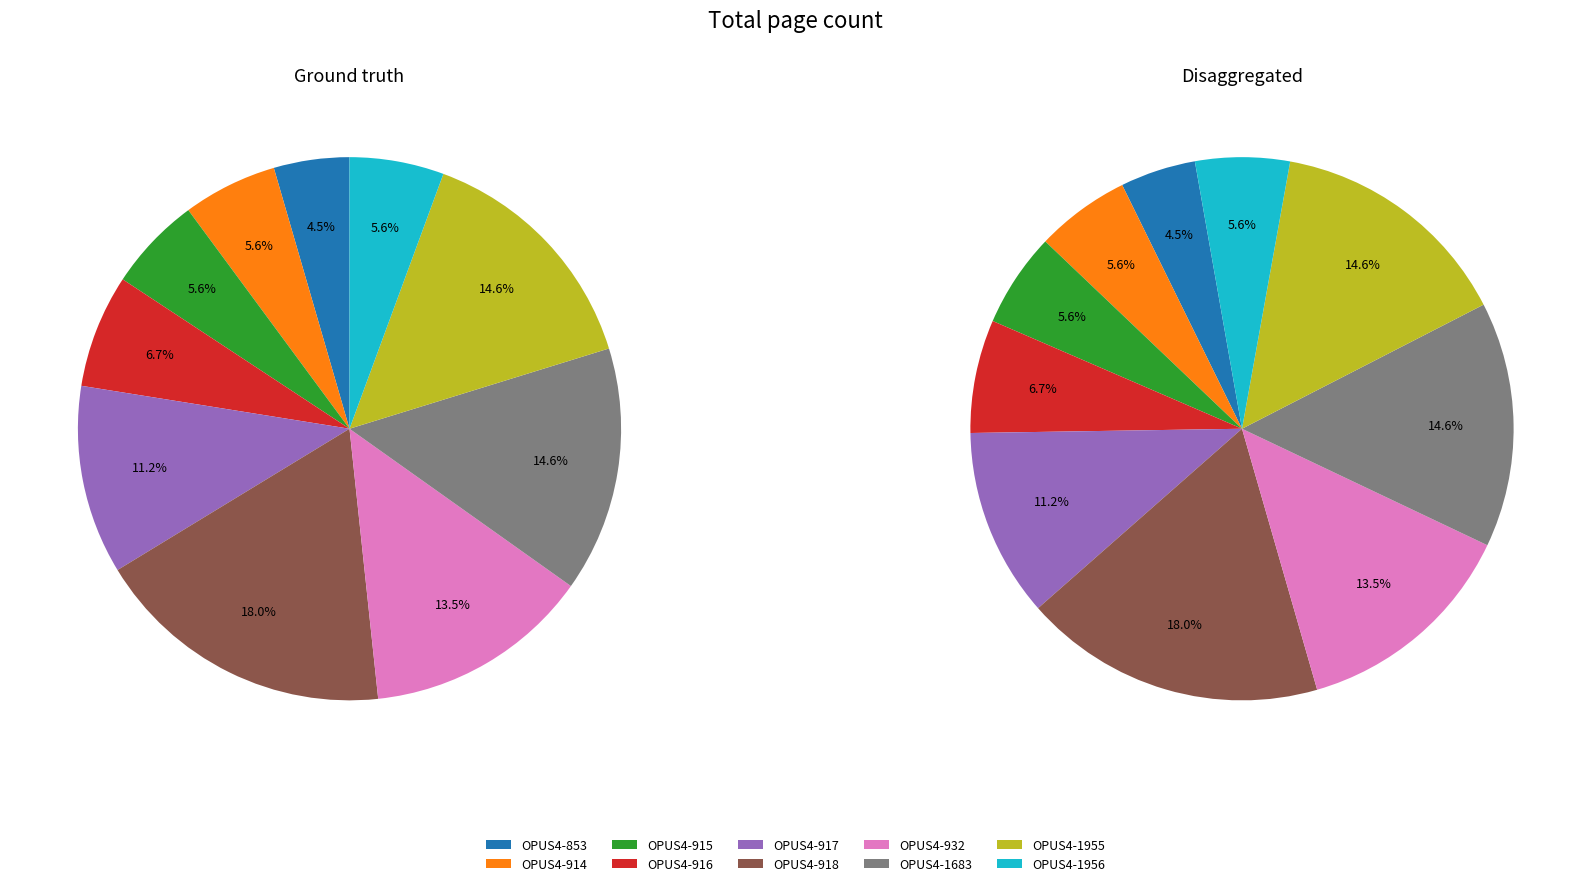

What percentage is the 1683 slice, to the nearest percent?

15%